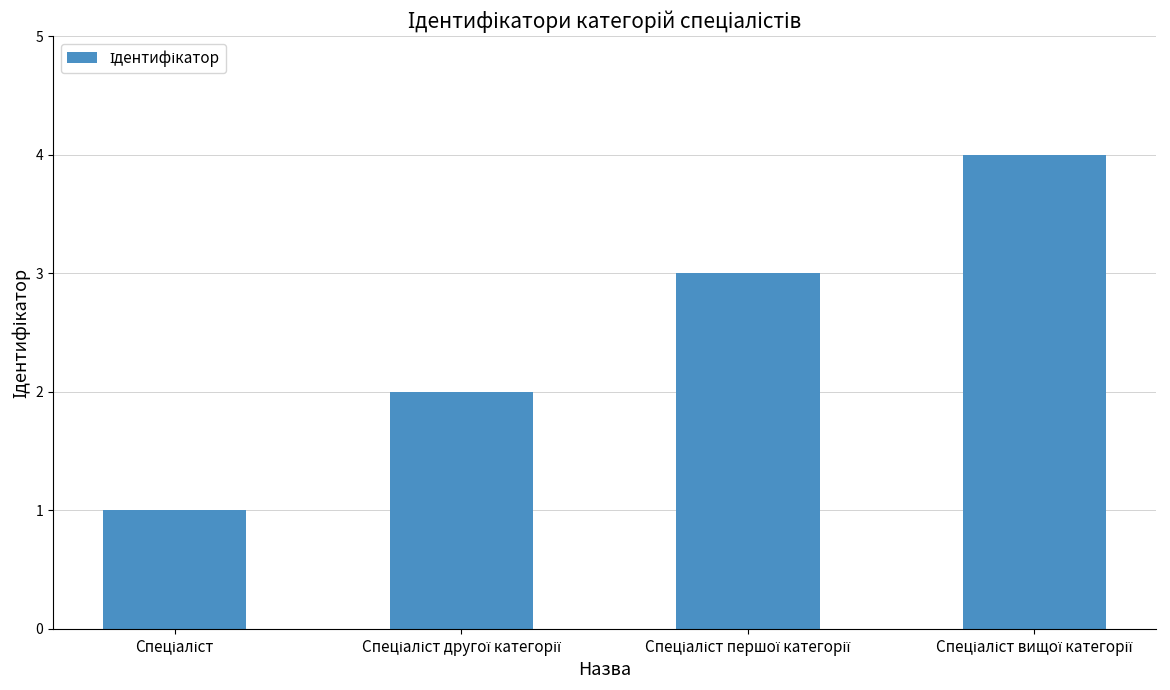

What is the minimum value shown in the chart?

1